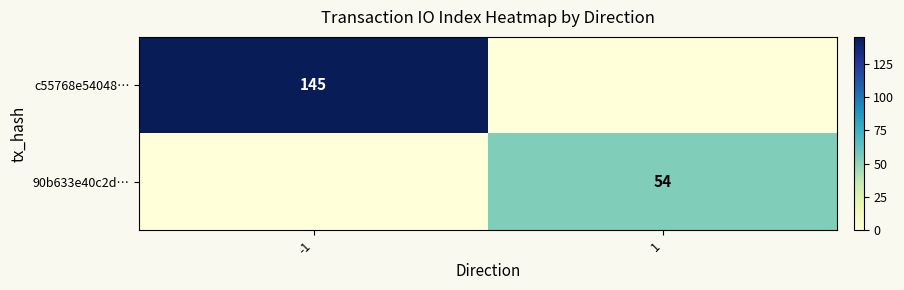

True or false: 90b633e40c2d… has a value of 84 at 1.

False